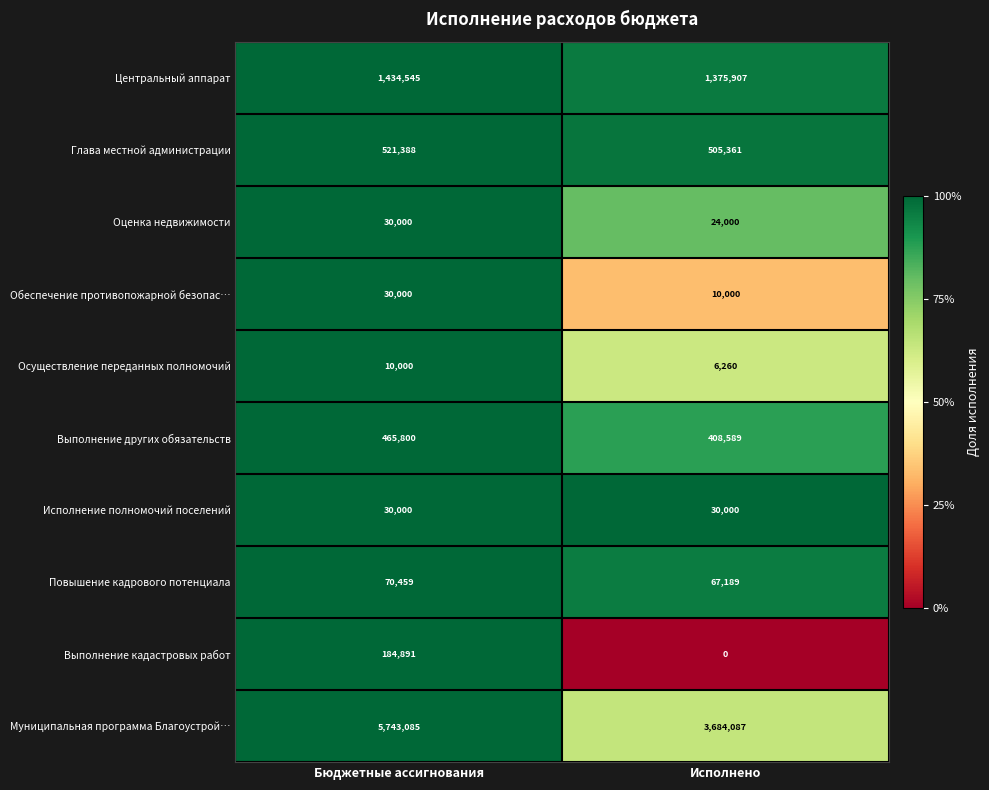

List the labels in order of Глава местной администрации value, largest first.

Бюджетные ассигнования, Исполнено